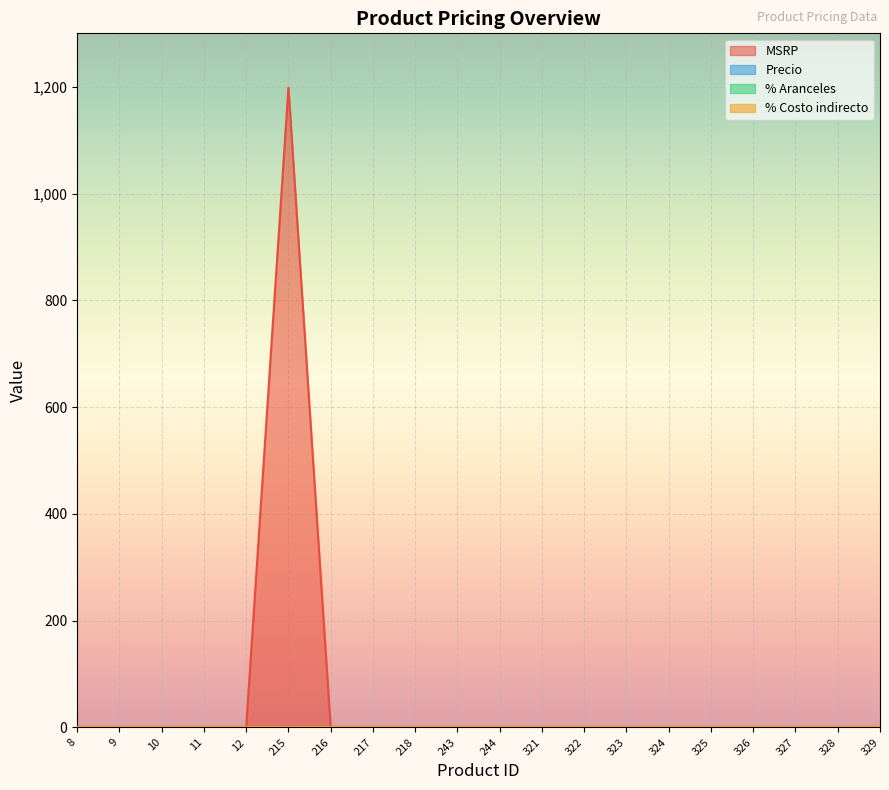

How many data points in MSRP are above 0?

1